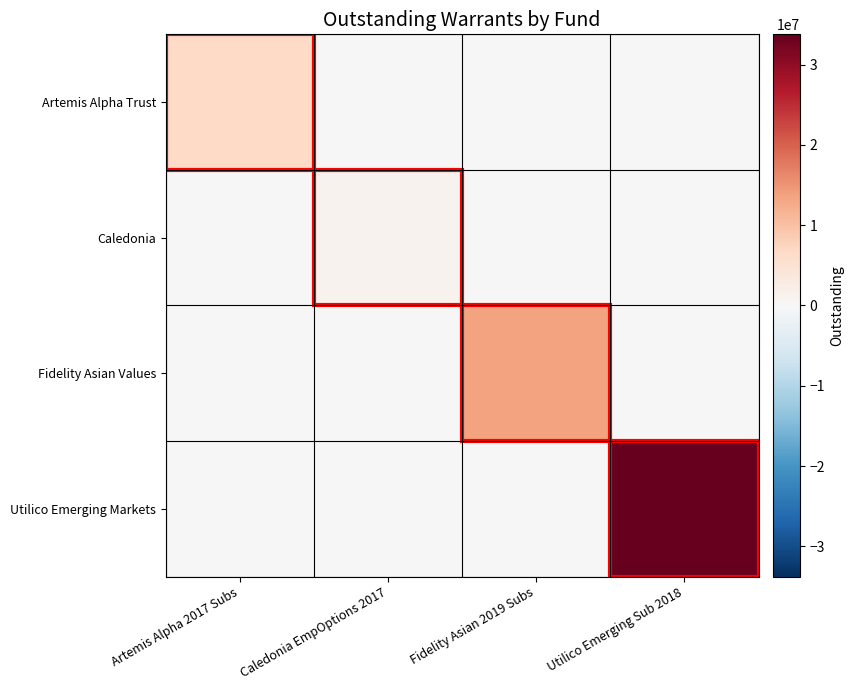

How many series are shown in this chart?

4